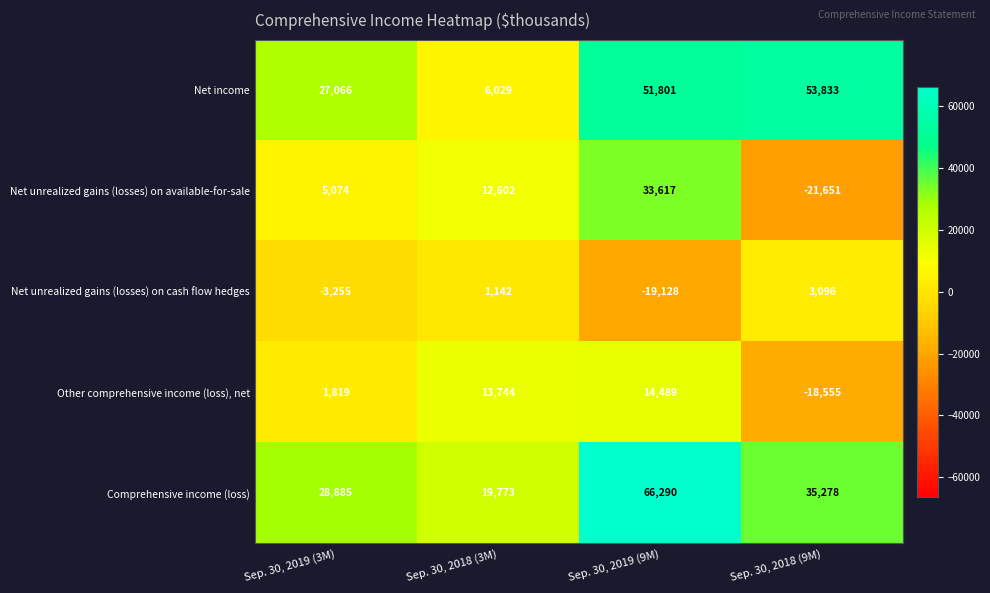

What is the difference between the maximum and minimum values in the Other comprehensive income (loss), net series?

33044